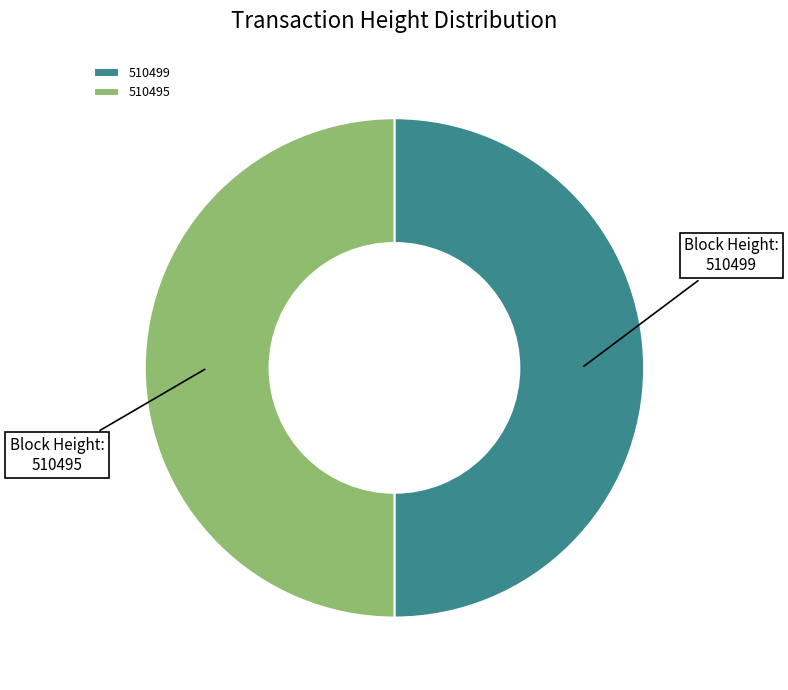

Approximately how many times larger is the value at 510495 compared to 510499?

1.0